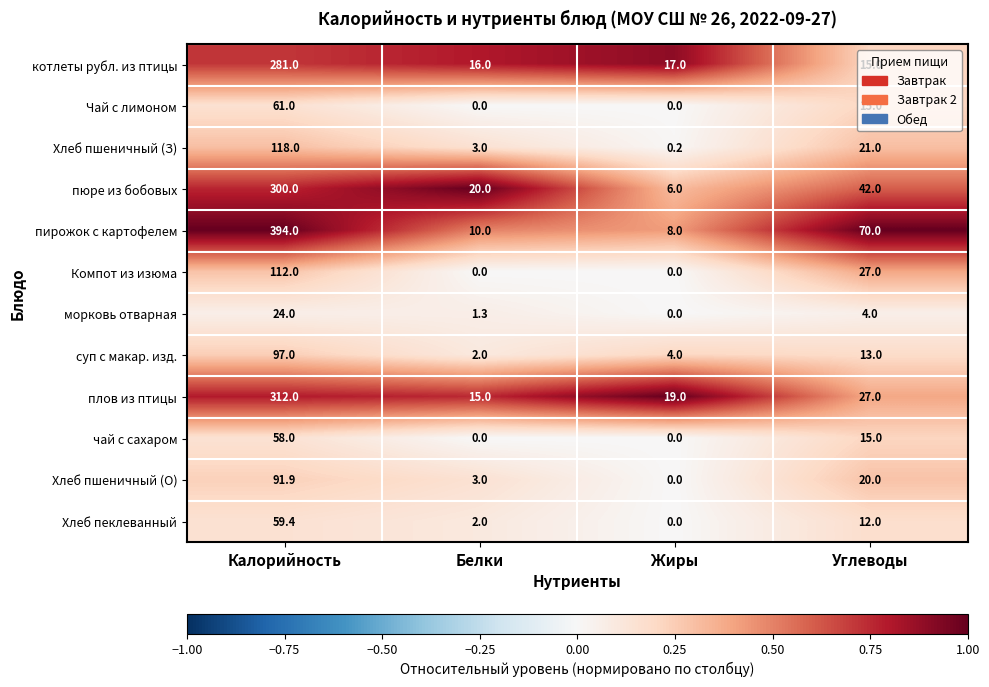

At which label does морковь отварная reach its peak?

Калорийность